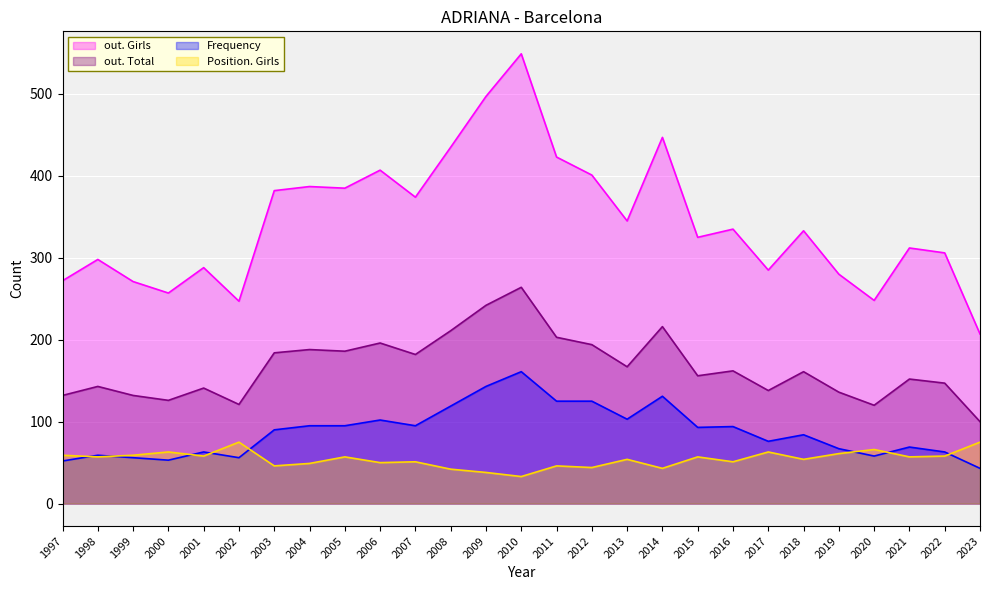

Does the chart display data point markers on the line(s)?

No